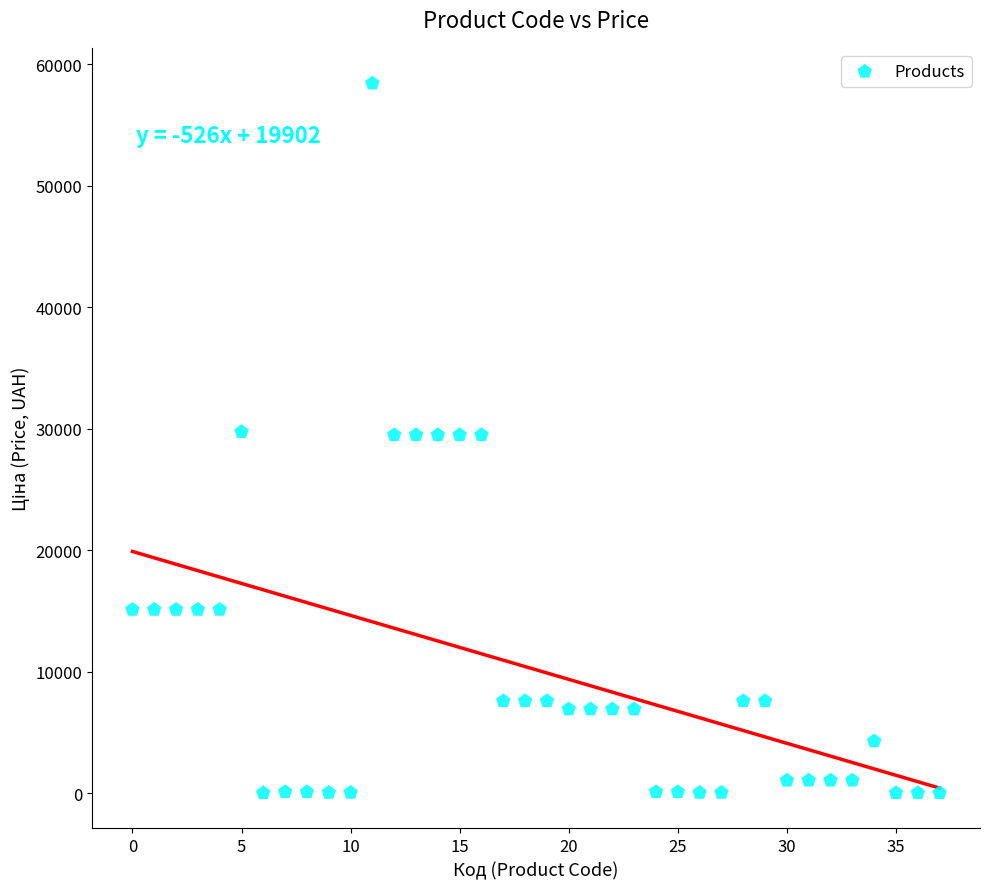

What is the range of Y values (max minus min)?

58394.6